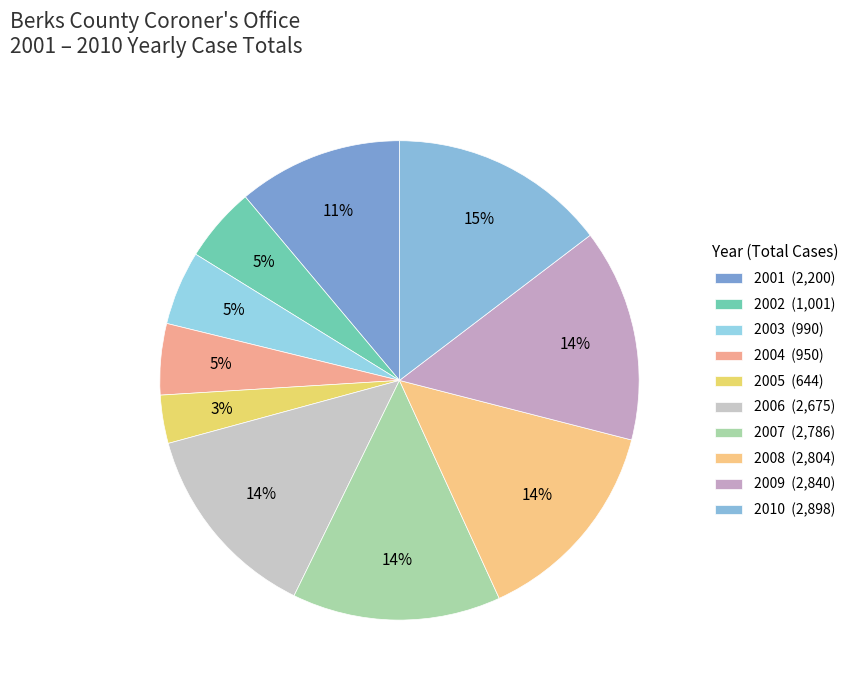

What is the largest slice in the pie chart?

2010